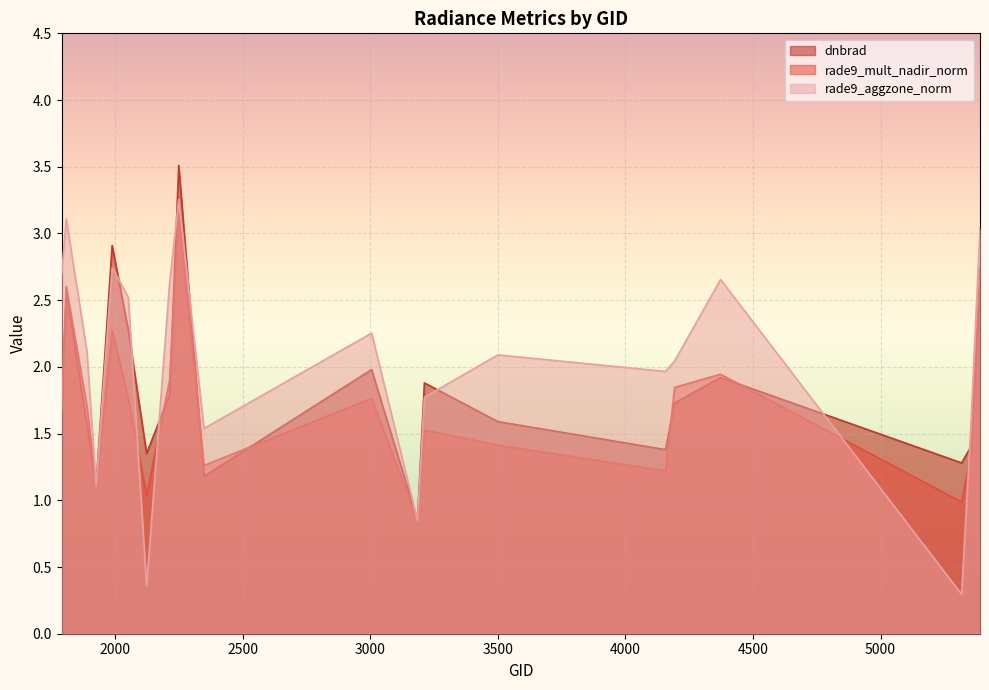

Is the value of rade9_mult_nadir_norm at 4373 greater than the value of dnbrad at 1925?

Yes